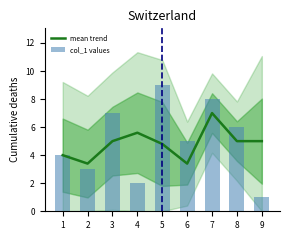

At which category is the sum across all series the highest?

7